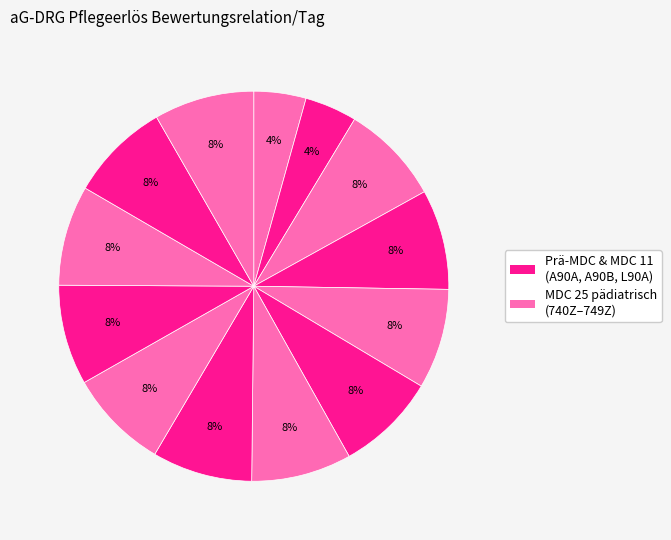

Count the number of slices in the pie.

13